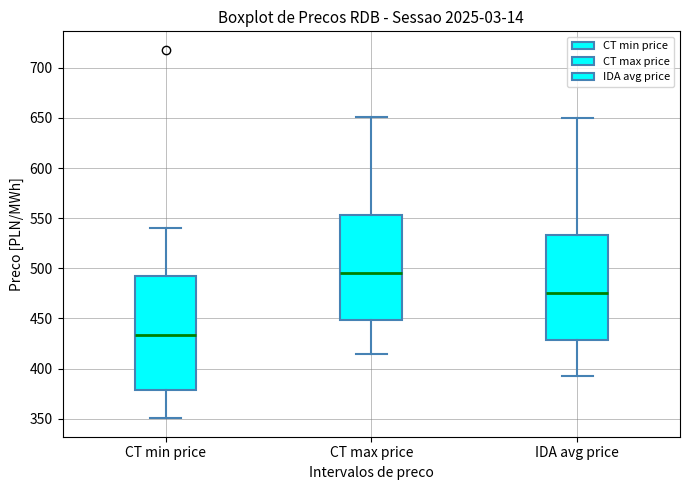

Which box's median line is the lowest?

CT min price